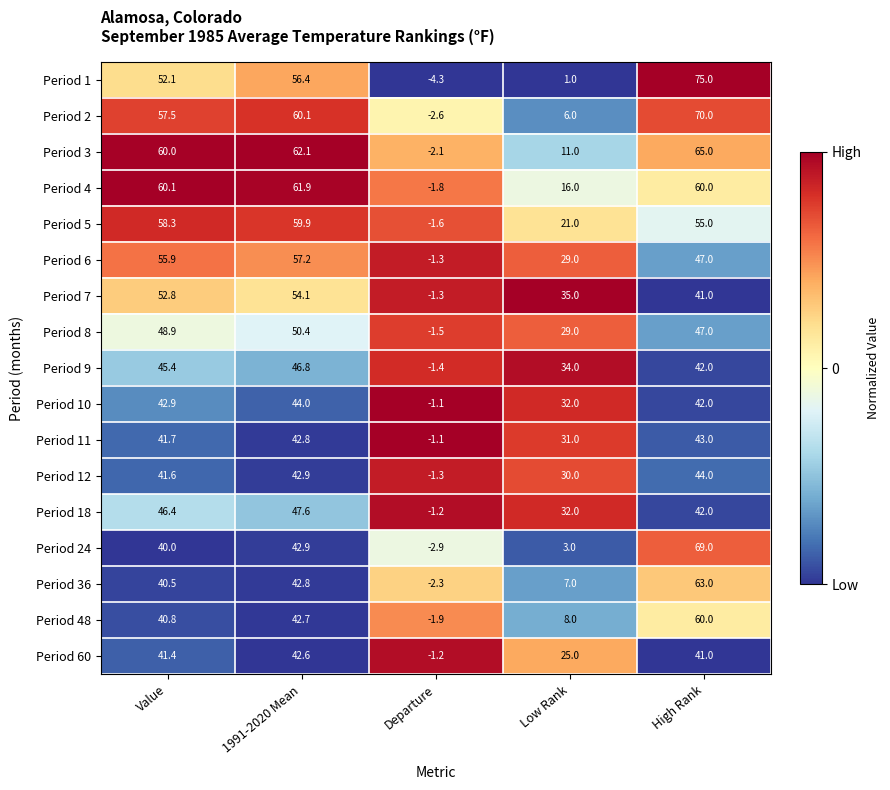

True or false: Period 11 has a value of 42.8 at 1991-2020 Mean.

True